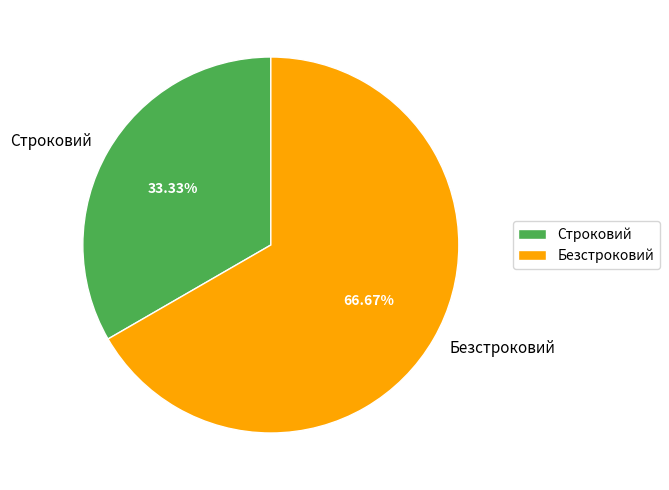

To the nearest percent, what percentage of the pie is Безстроковий?

67%